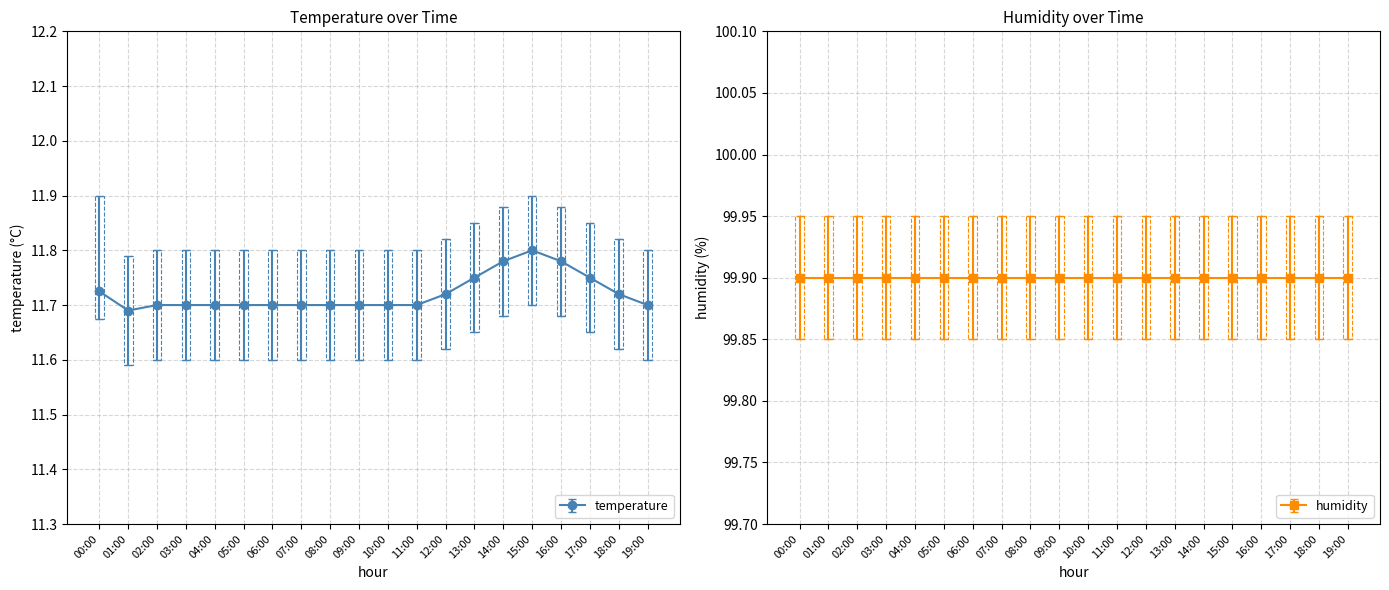

Which category has the highest value across all series?

15:00